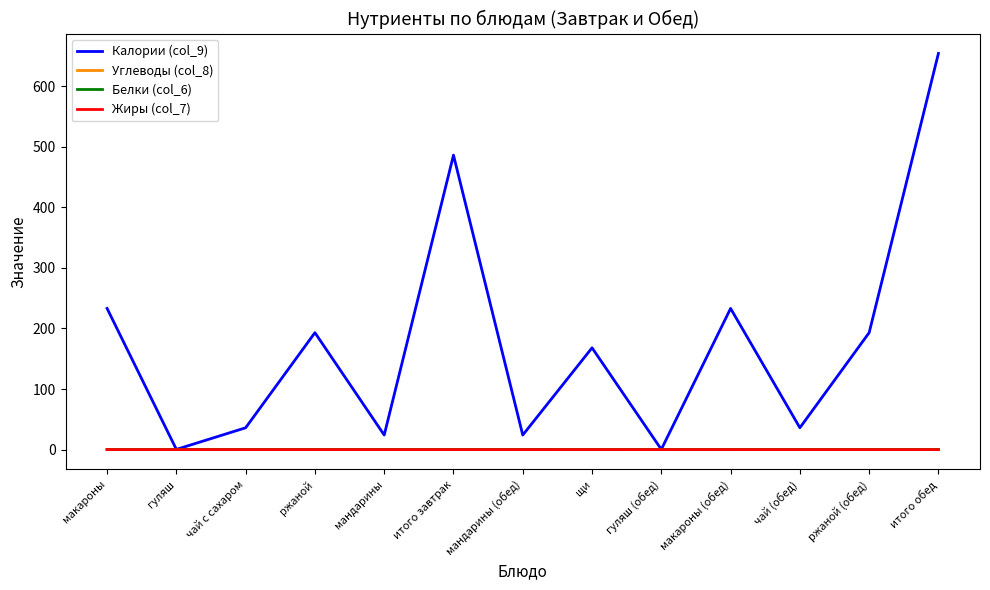

At which category is the sum across all series the highest?

итого обед